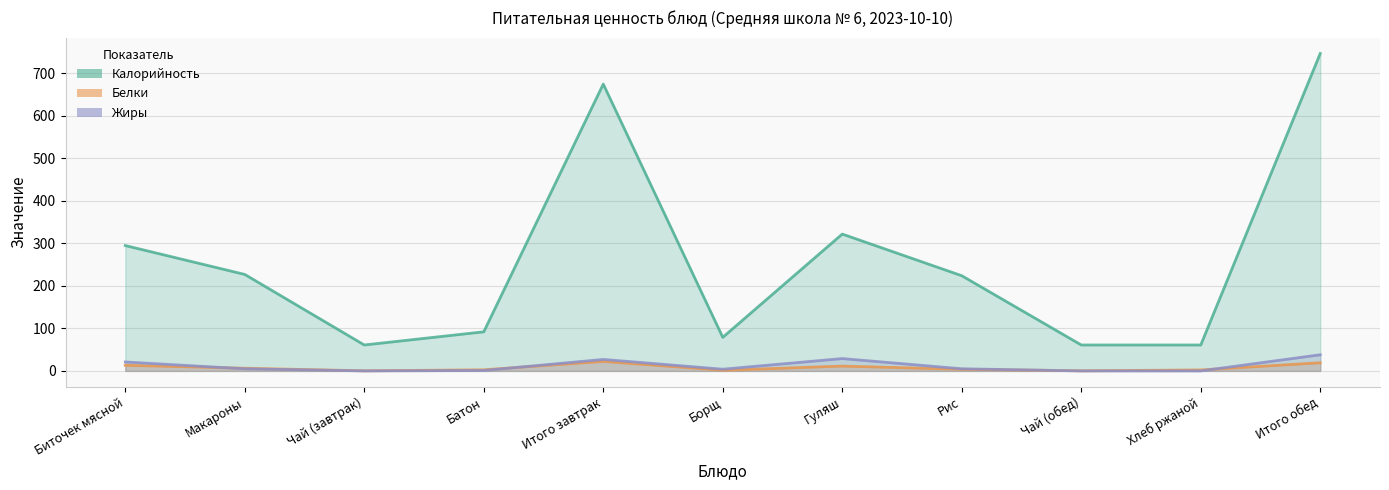

Rank the series by their maximum value, from lowest to highest.

Белки, Жиры, Калорийность